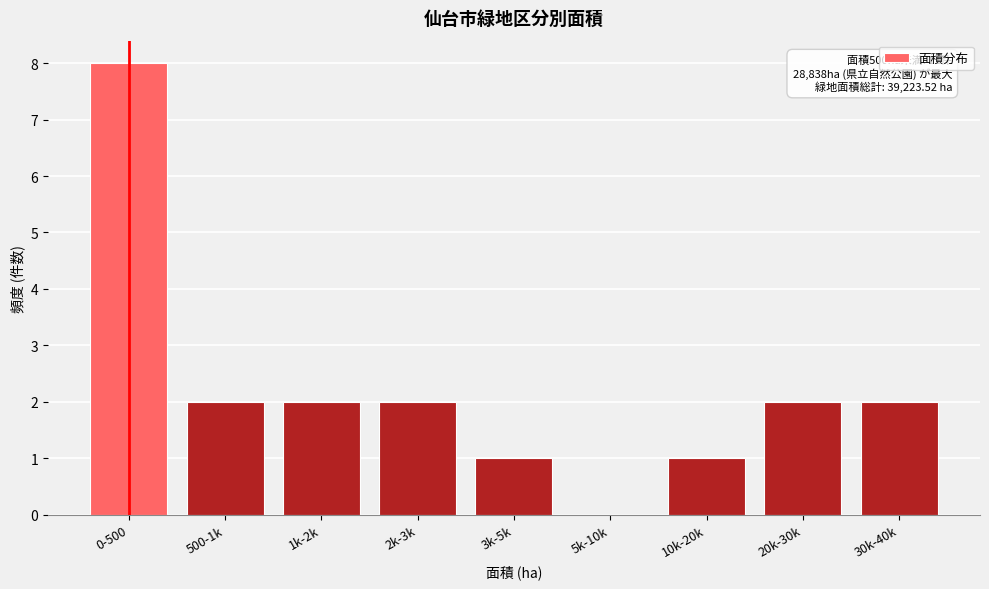

The chart shows a value of 0 at 5k-10k. True or false?

True